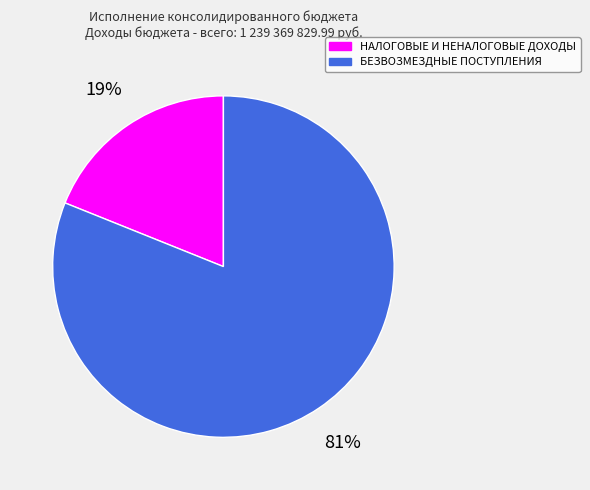

Which category has the smallest portion of the pie?

НАЛОГОВЫЕ И НЕНАЛОГОВЫЕ ДОХОДЫ